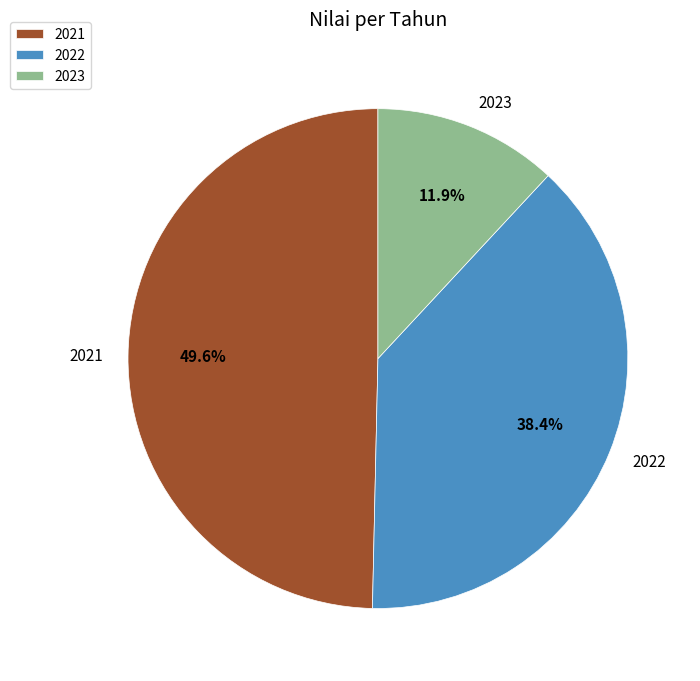

To the nearest percent, what is the difference between the largest and smallest slice percentages?

38%